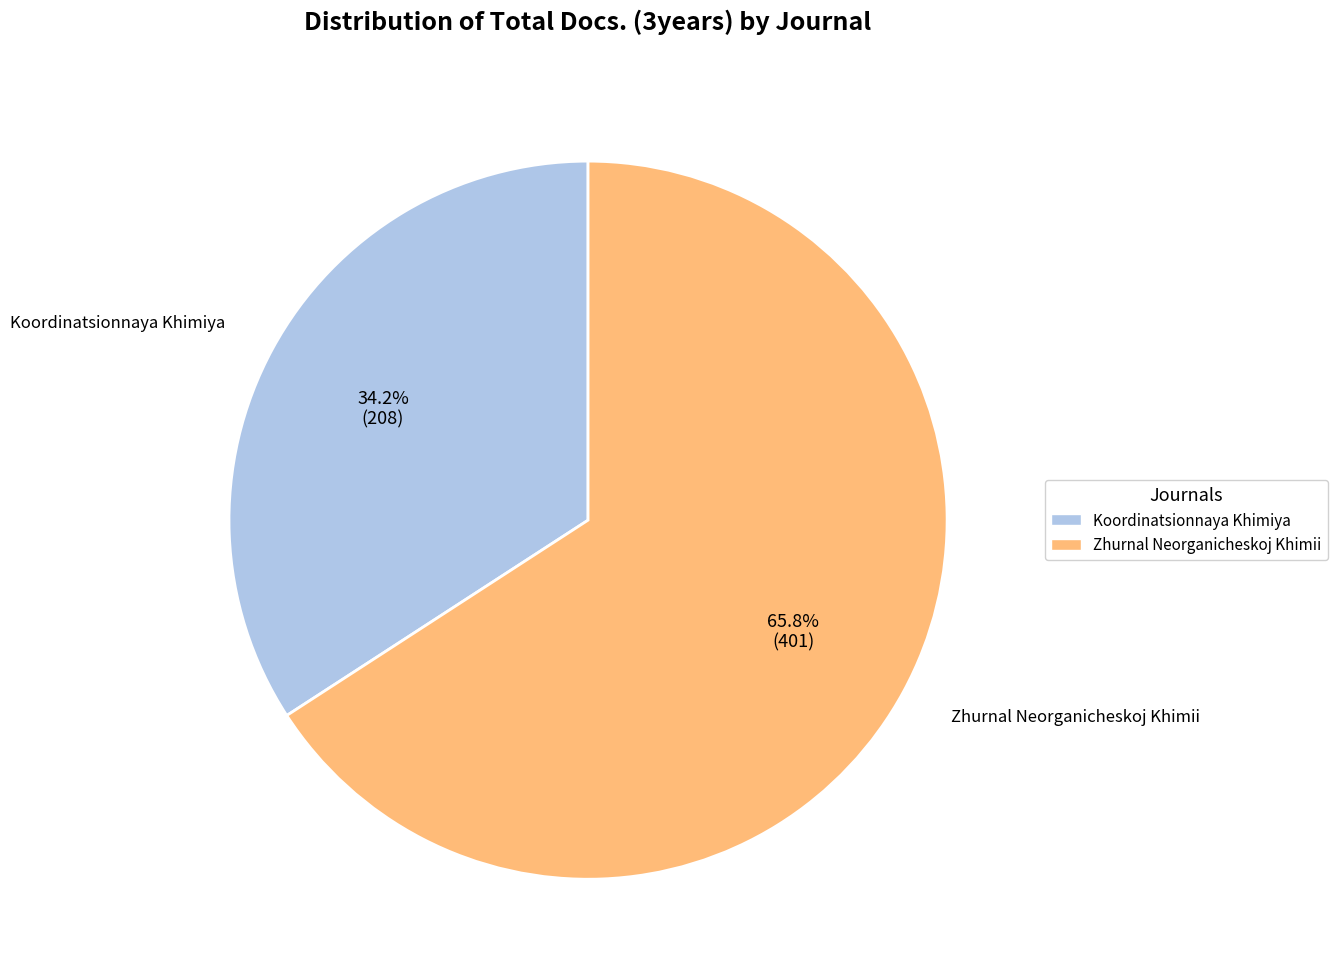

What is the ratio of the value at Zhurnal Neorganicheskoj Khimii to the value at Koordinatsionnaya Khimiya?

1.9